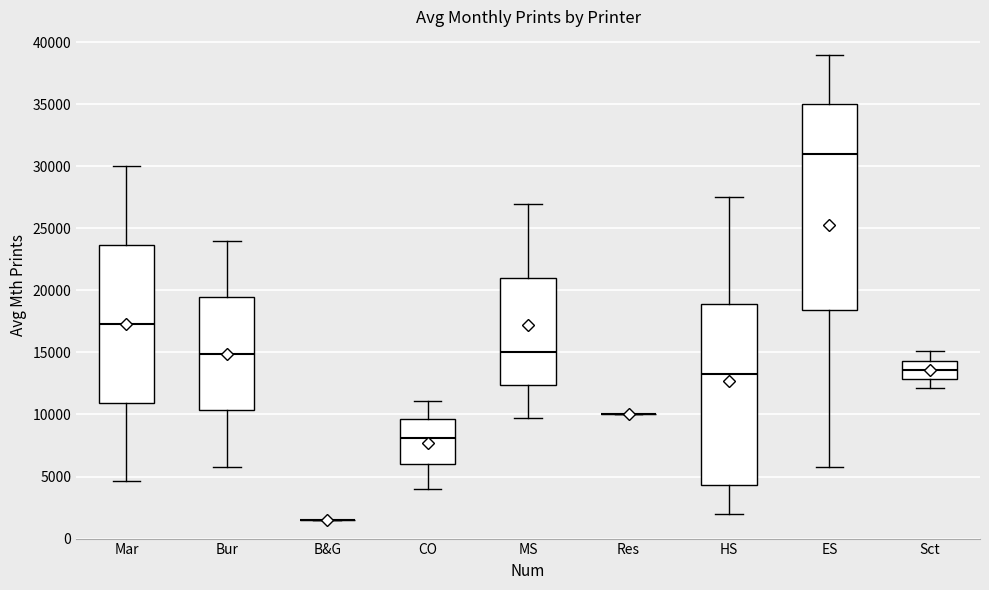

Reading left to right, read every box against the y-axis: the position of its median line, the range the box covers, and the ends of its whiskers. The values are not printed on the chart, so give them approximately, as read against the axis.

Mar: median 17500, box 11000 to 23500, whiskers 4500 to 30000
Bur: median 15000, box 10500 to 19500, whiskers 6000 to 24000
B&G: box collapsed to a line at 1500, whiskers 1500 to 1500
CO: median 8000, box 6000 to 9500, whiskers 4000 to 11000
MS: median 15000, box 12500 to 21000, whiskers 9500 to 27000
Res: box collapsed to a line at 10000, whiskers 10000 to 10000
HS: median 13500, box 4500 to 19000, whiskers 2000 to 27500
ES: median 31000, box 18500 to 35000, whiskers 6000 to 39000
Sct: median 13500, box 13000 to 14500, whiskers 12000 to 15000